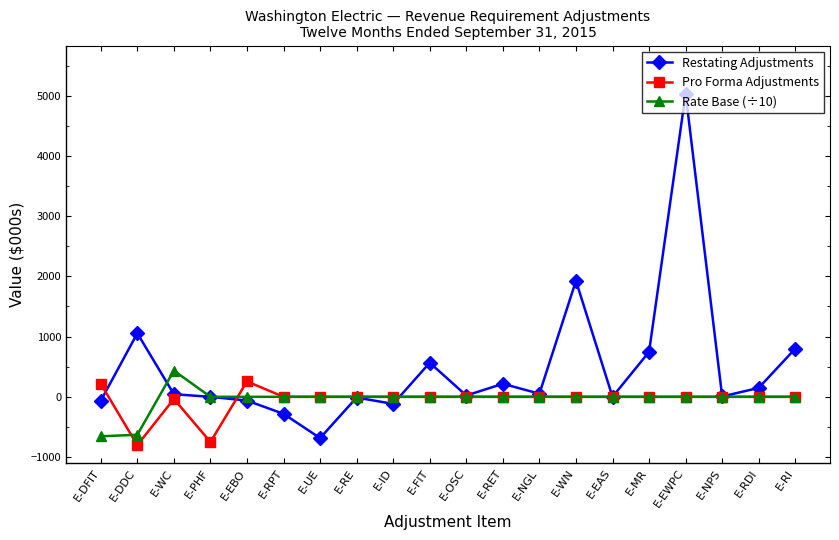

Where is the first local maximum for Rate Base (÷10)?

E-WC